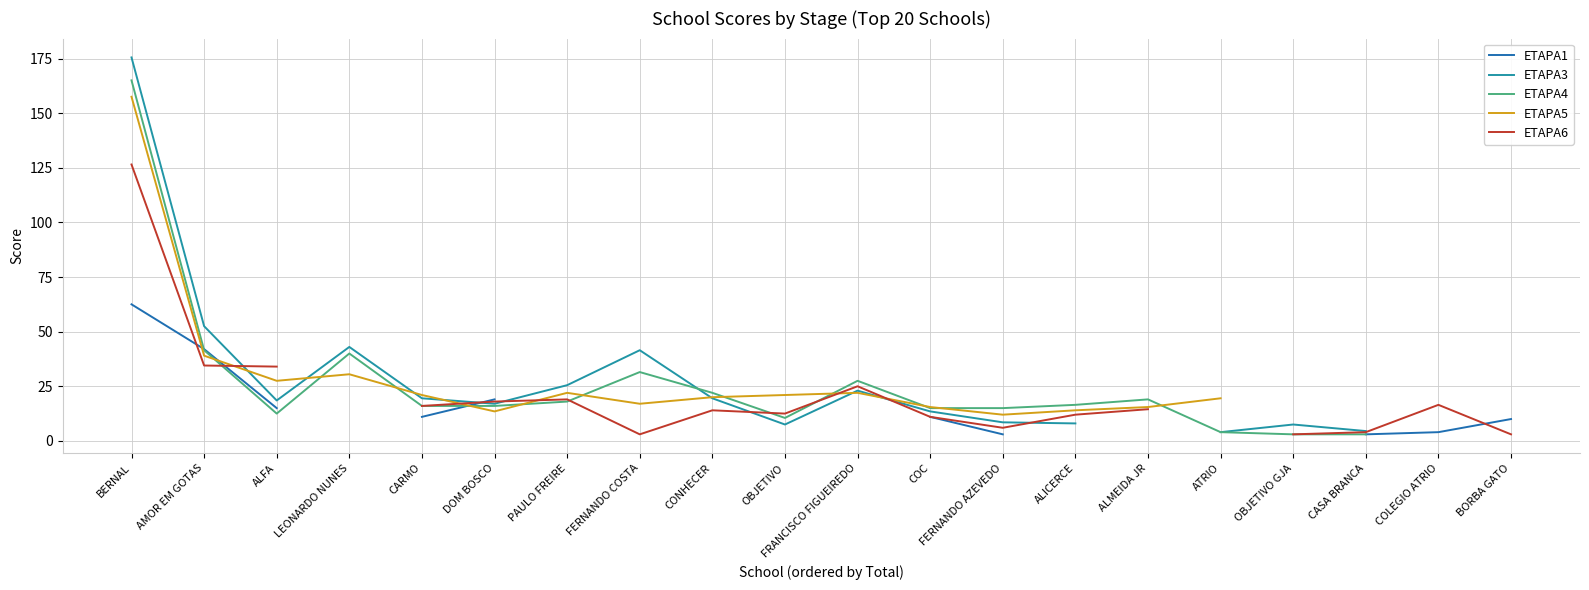

Which series changed the most between ALMEIDA JR and OBJETIVO GJA?

ETAPA4